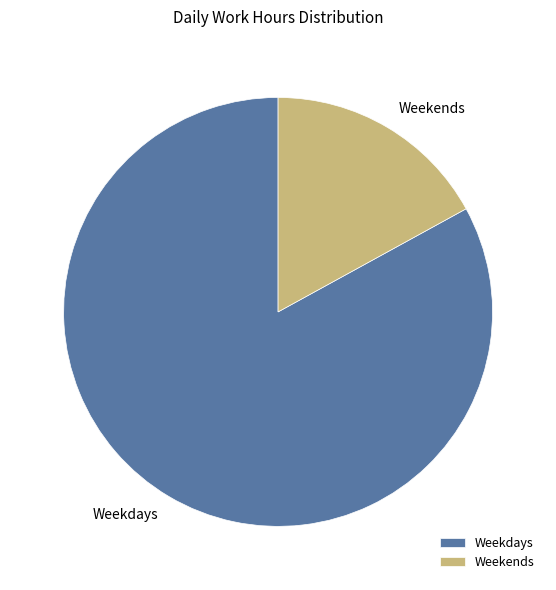

Combined, do Weekends and Weekdays account for over 50%?

Yes